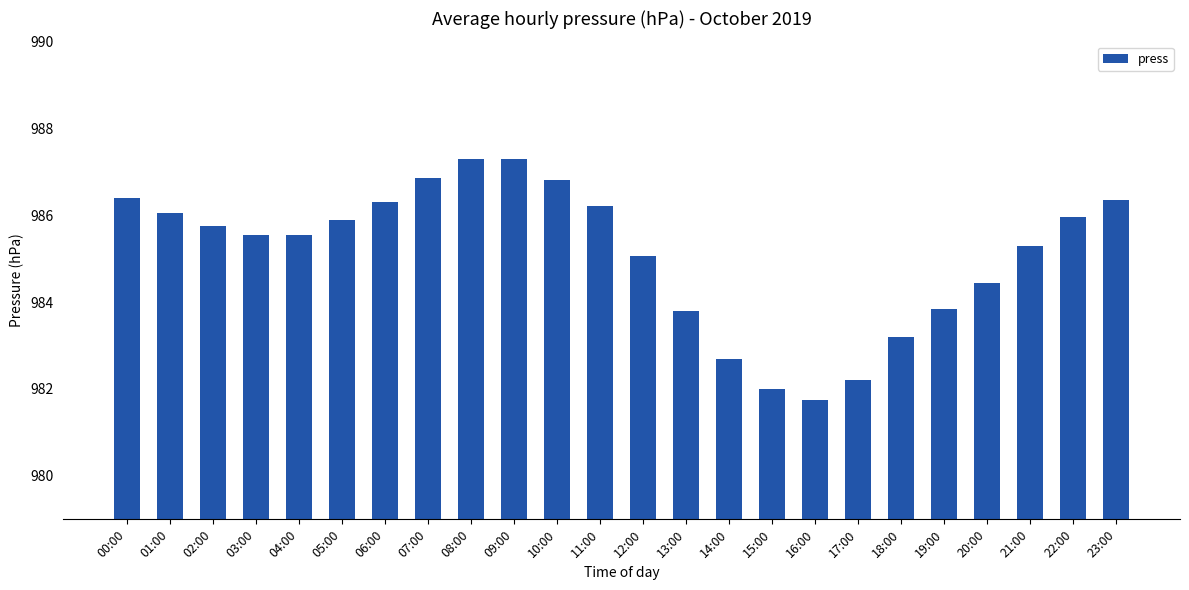

Count the number of data series in this chart.

1